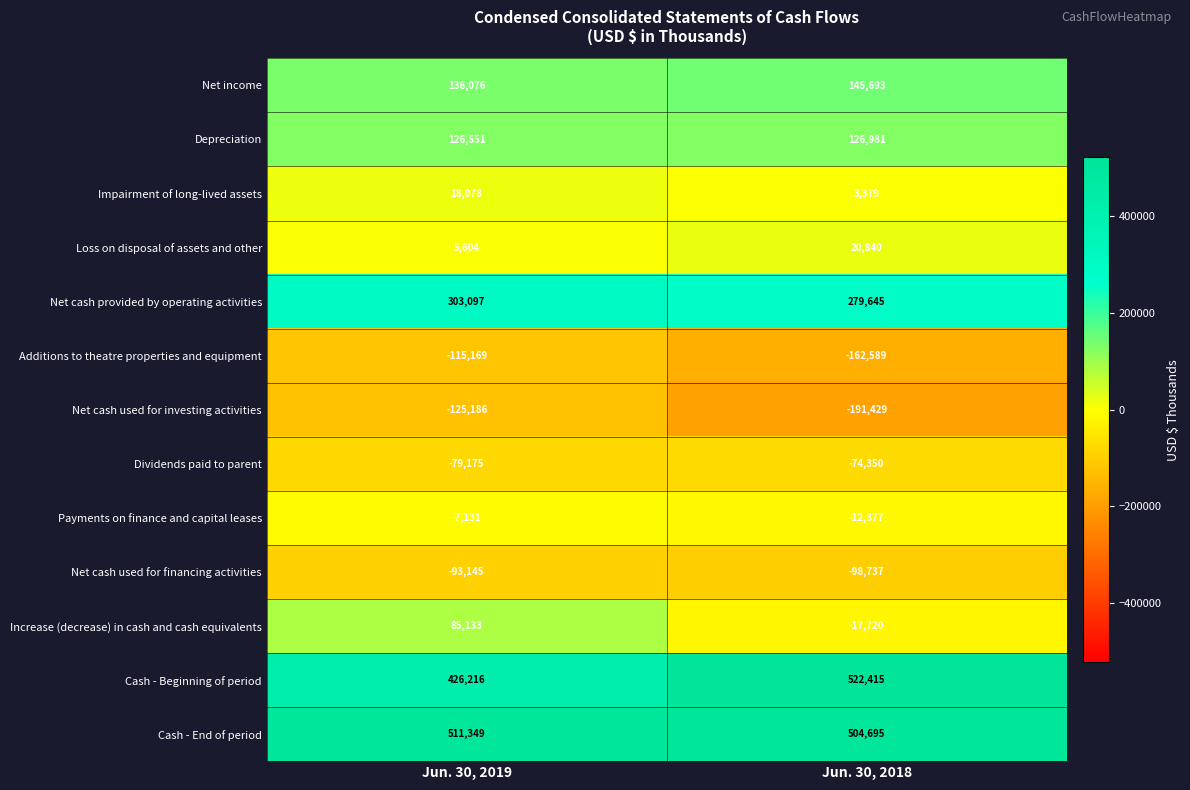

What is the spread (max minus min) of values at Jun. 30, 2018?

713844